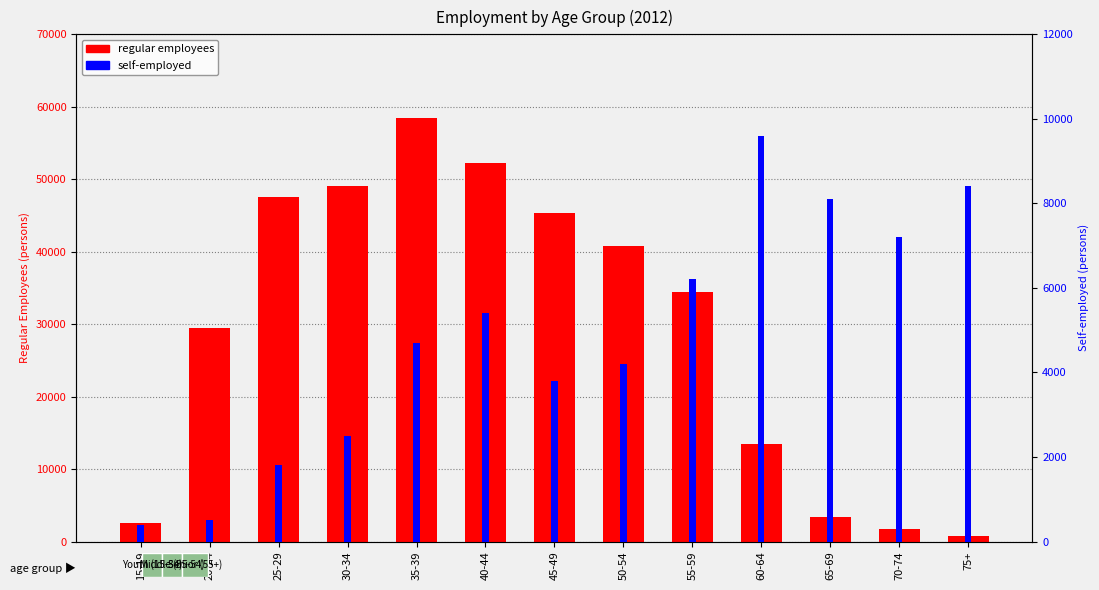

How many data points in regular employees are above 34500?

6